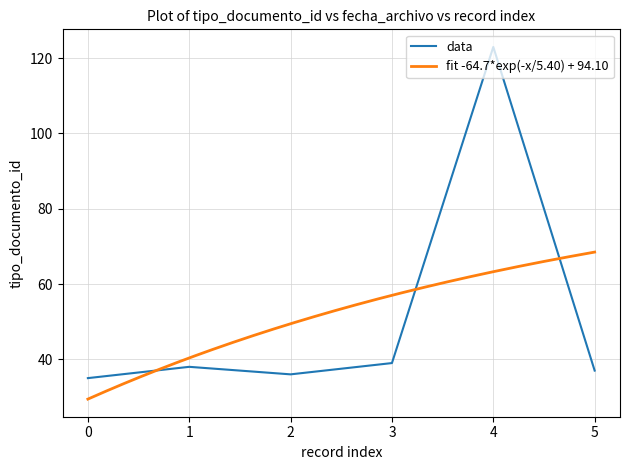

What is the average value?

51